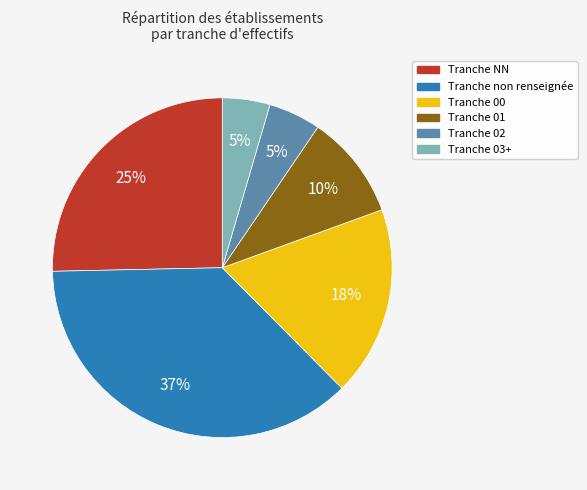

To the nearest percent, what is the average slice percentage?

17%